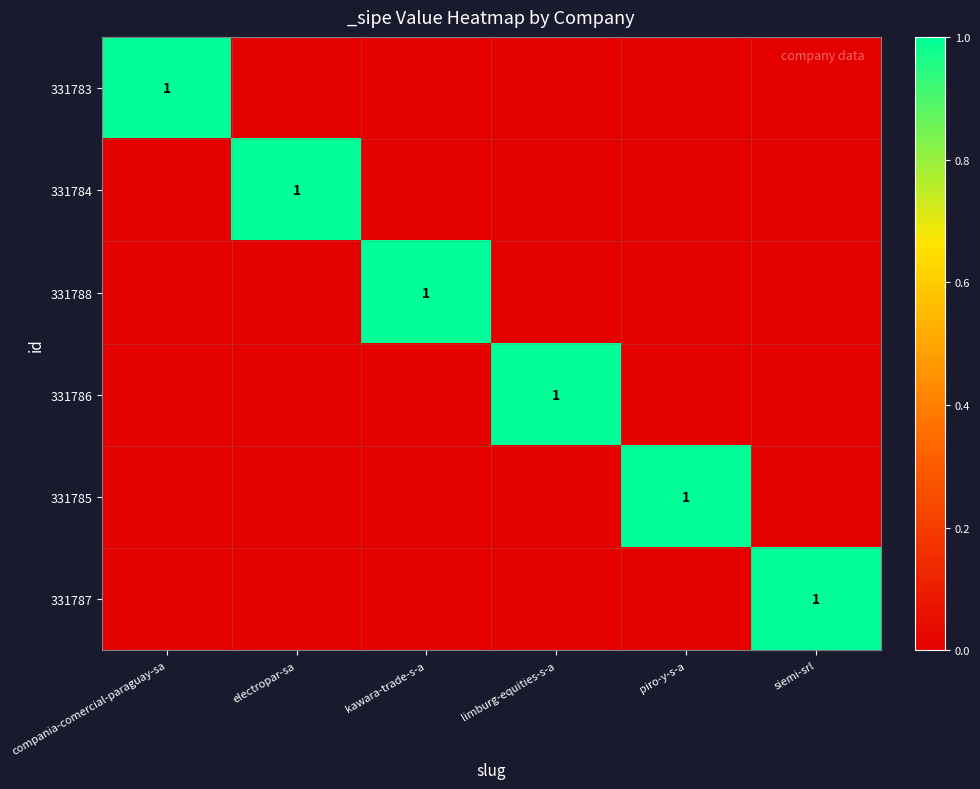

Is it true that 331783 equals 1 at compania-comercial-paraguay-sa?

True